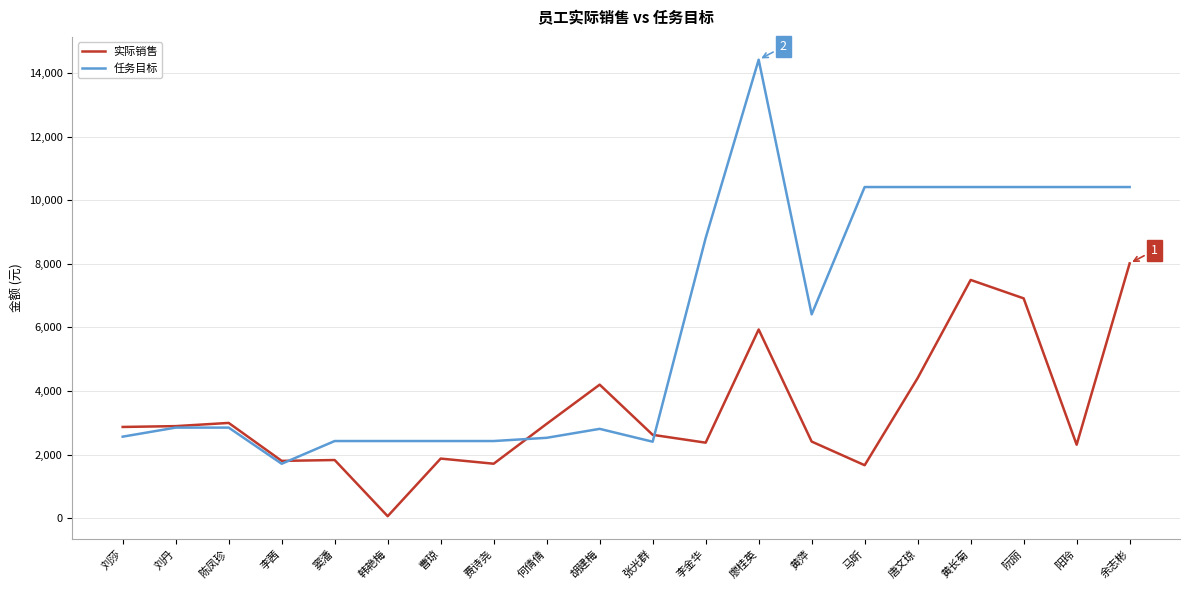

List the series in order of their overall mean, lowest first.

实际销售, 任务目标